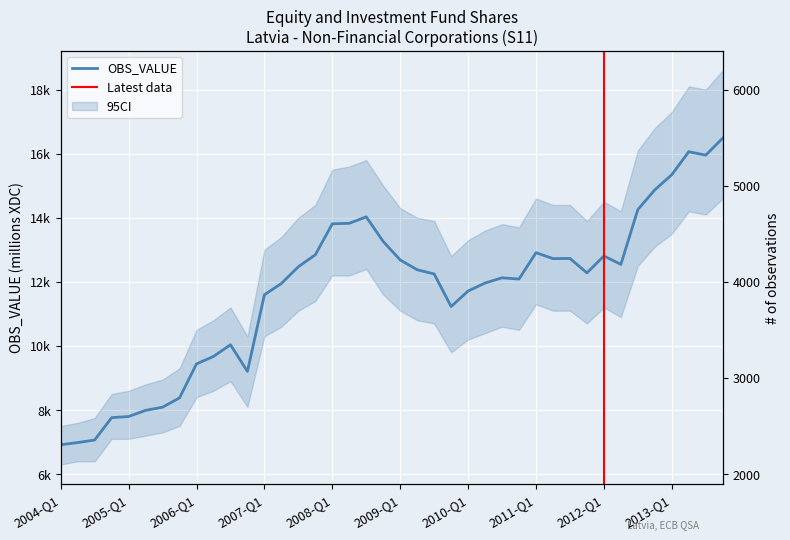

What is the difference between the maximum and minimum values?

9569.0